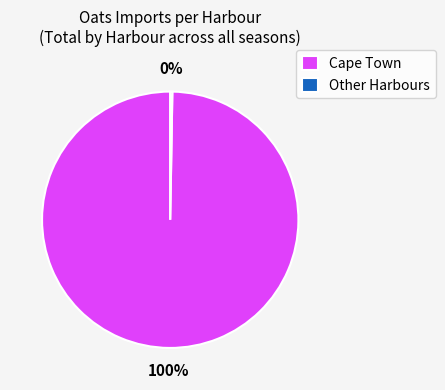

Which category has the biggest portion of the pie?

Cape Town